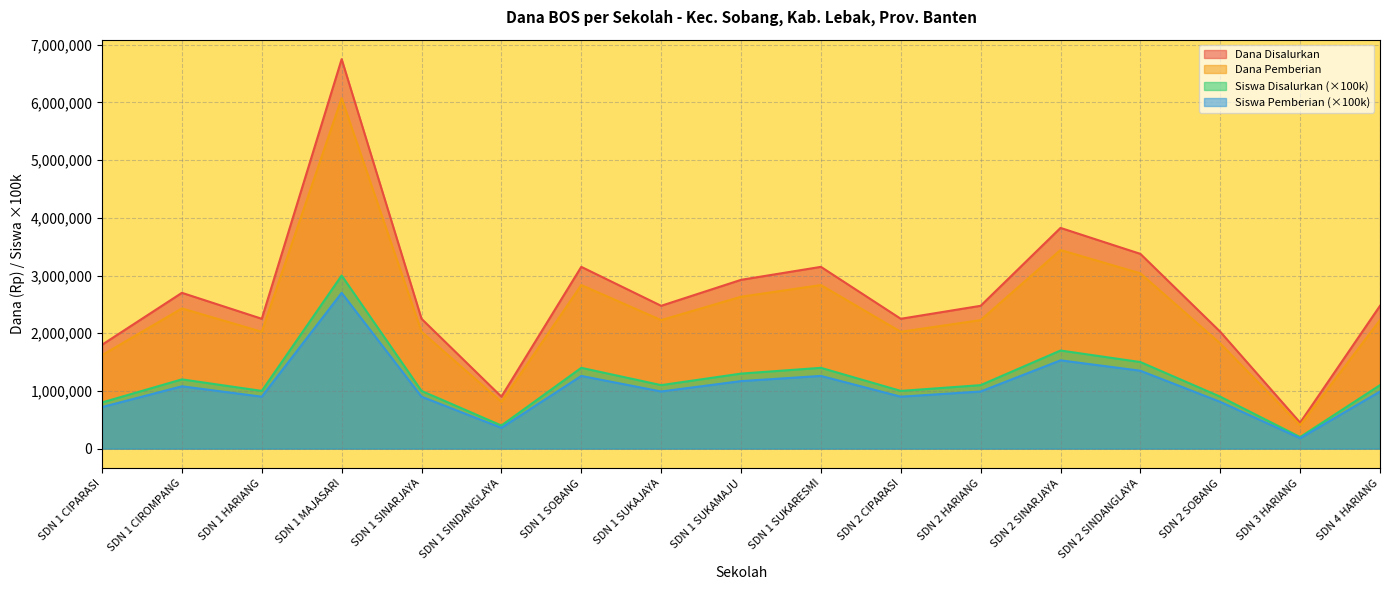

Count the number of categories in the chart.

17